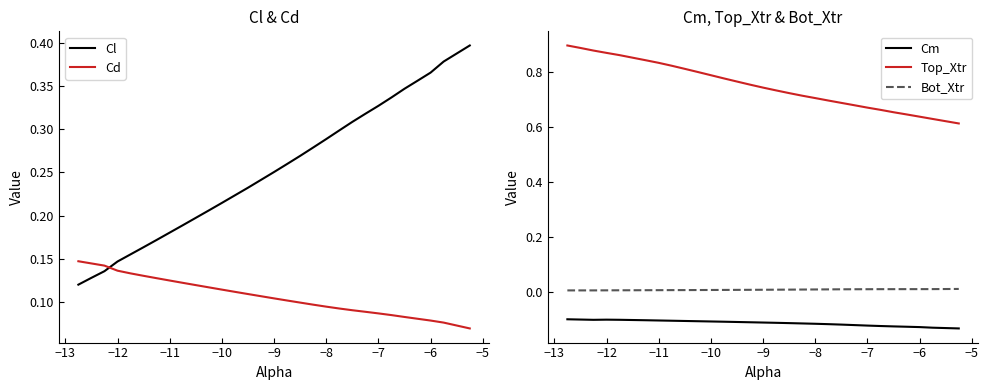

List the series in order of their peak value, lowest first.

Cm, Bot_Xtr, Cd, Cl, Top_Xtr